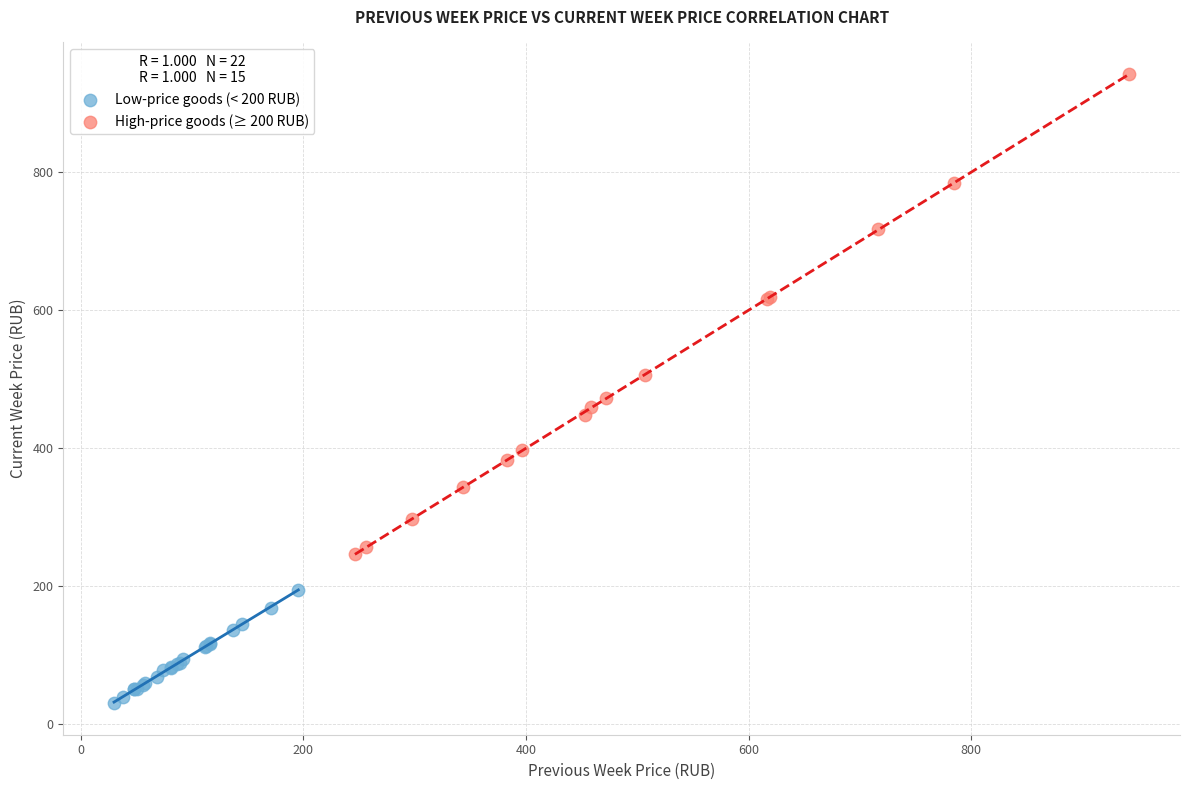

Which series reaches the maximum Y coordinate?

High-price goods (≥ 200 RUB)